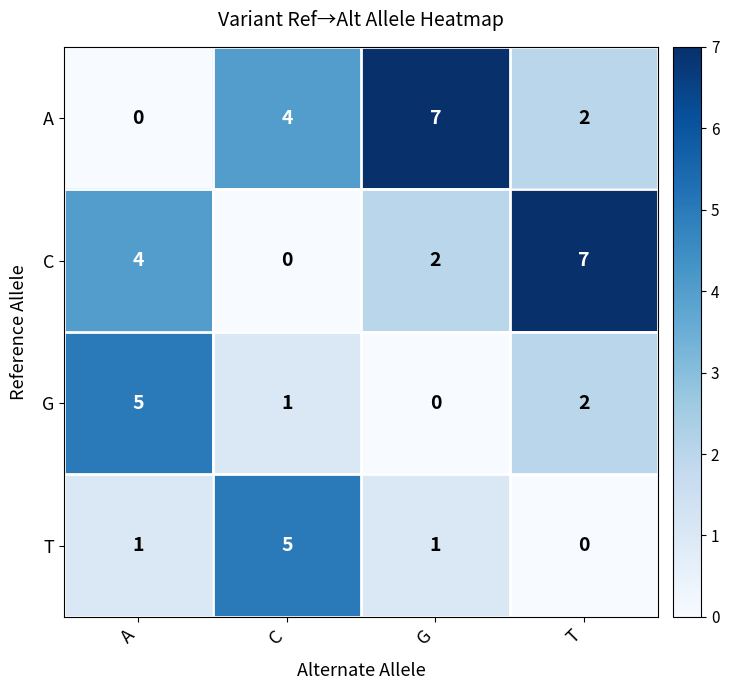

Count the number of categories in the chart.

4